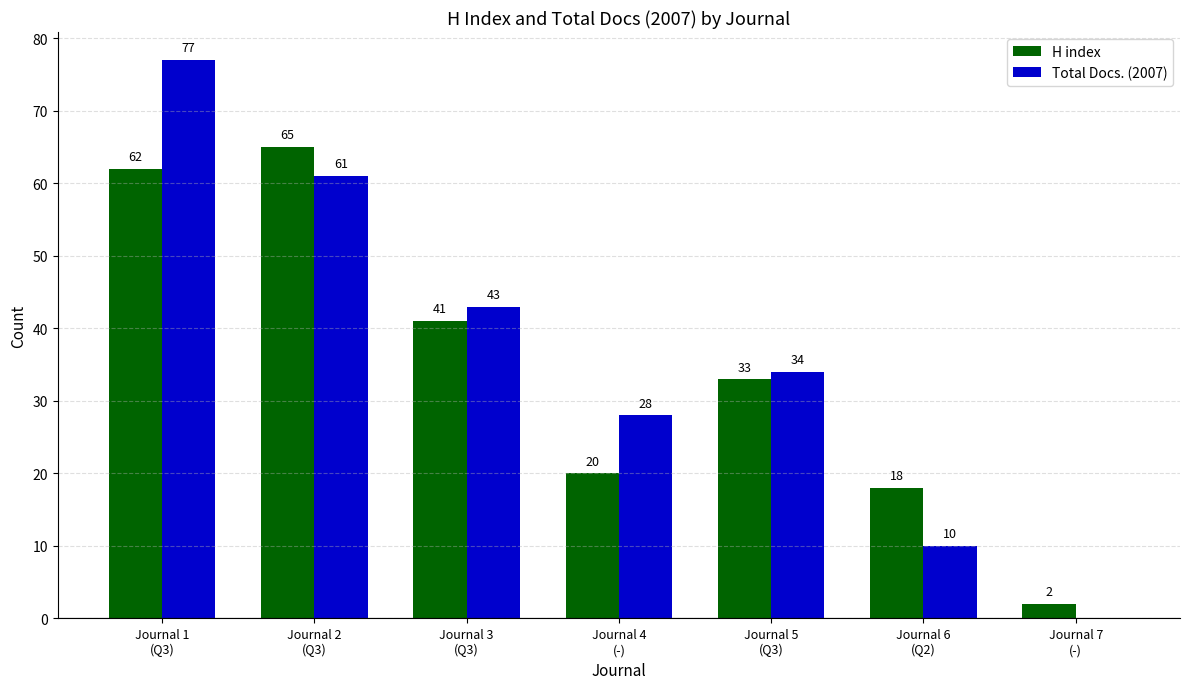

What are all the series names shown in the legend?

H index, Total Docs. (2007)